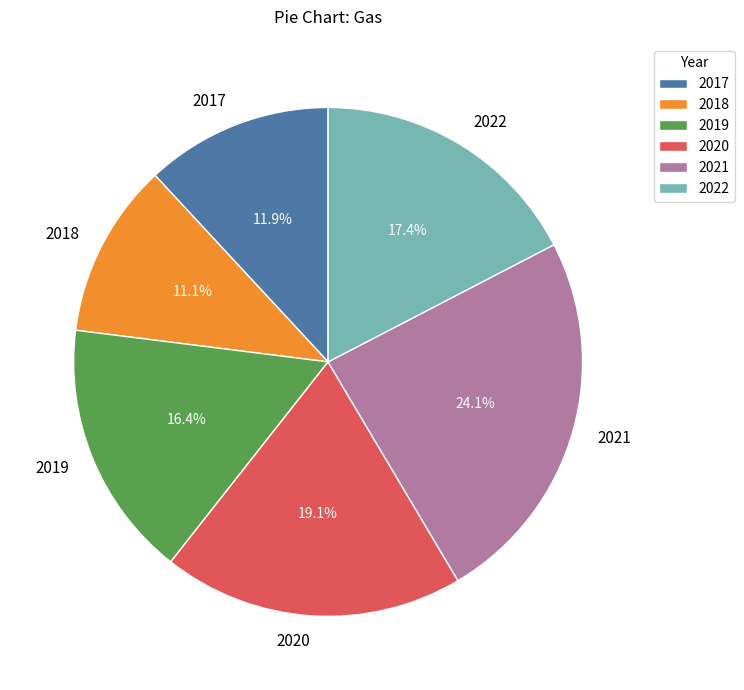

Is there any slice that represents more than half of the pie?

No